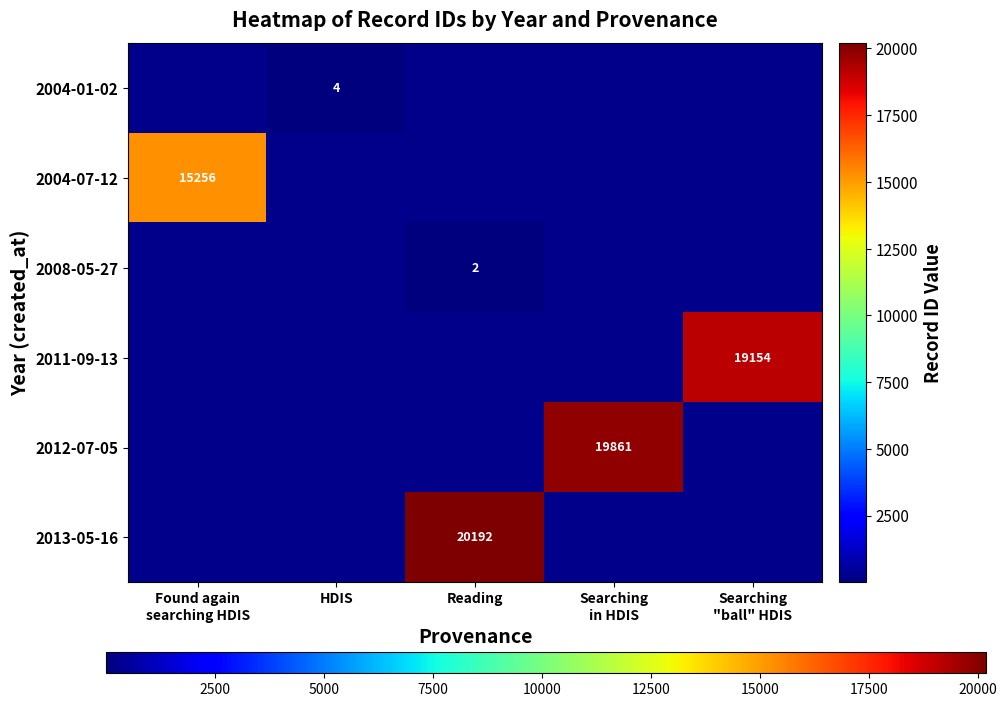

What is the maximum value shown in the chart?

20192.0